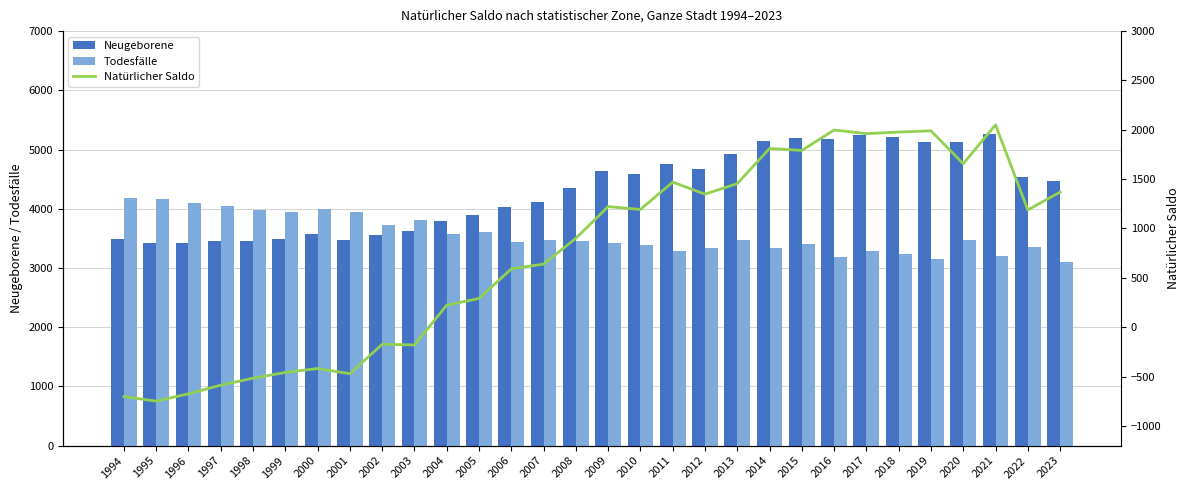

What is the value of the Todesfälle bar at the 26th from the left?

3144